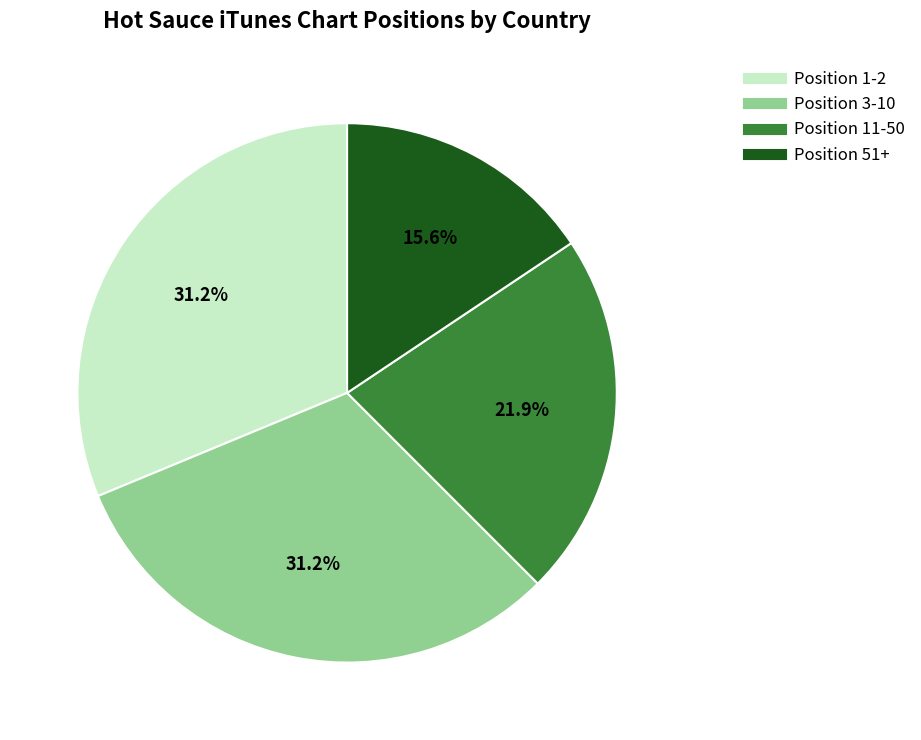

Is there a majority slice in this chart?

No